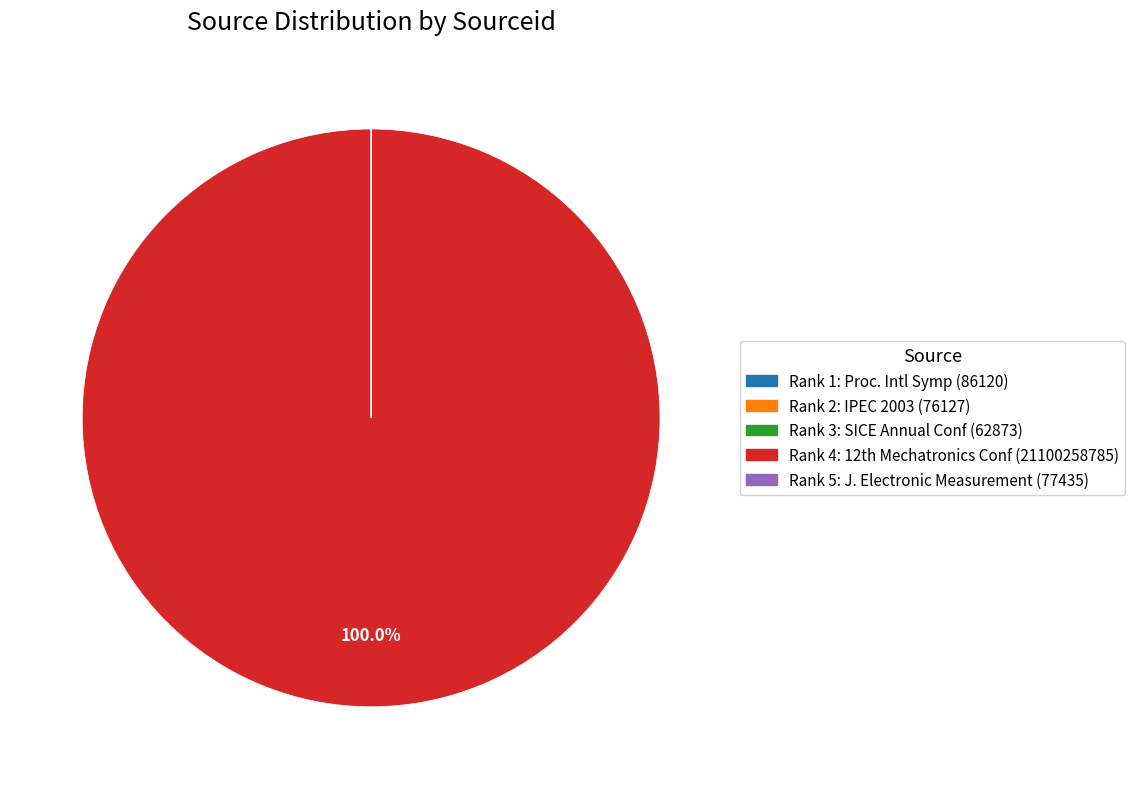

What is the largest slice in the pie chart?

Rank 4: 12th Mechatronics Conf (21100258785)